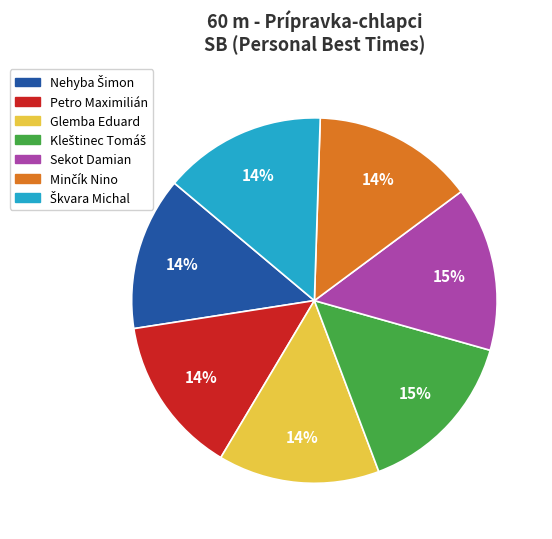

How many slices are in this pie chart?

7